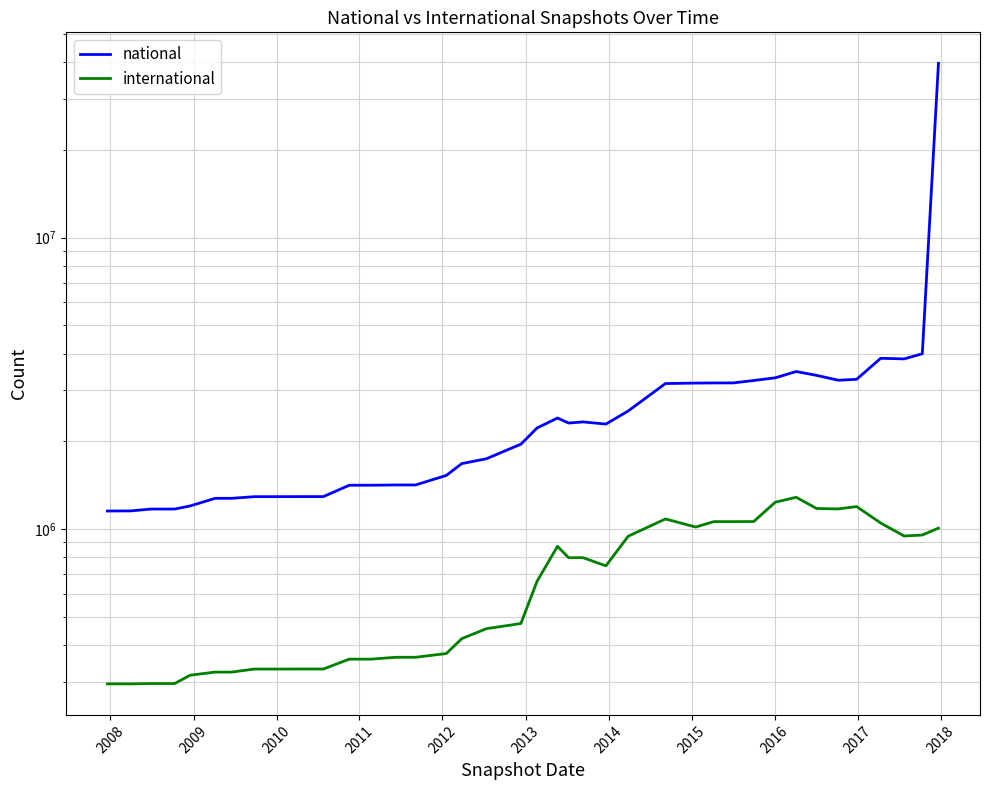

True or false: international and national cross at least once.

False